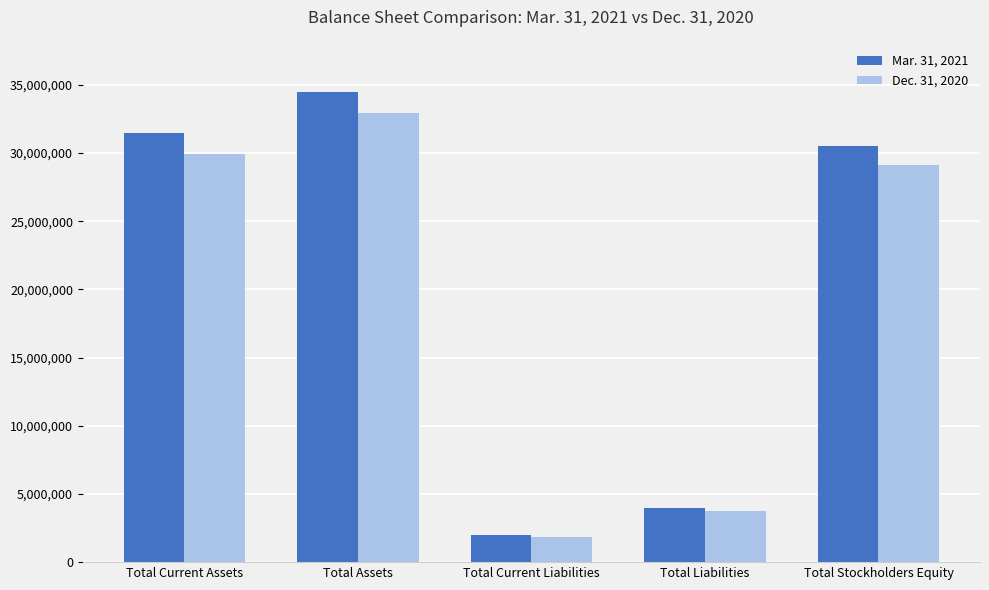

What is the sum of all Dec. 31, 2020 values?

97549060